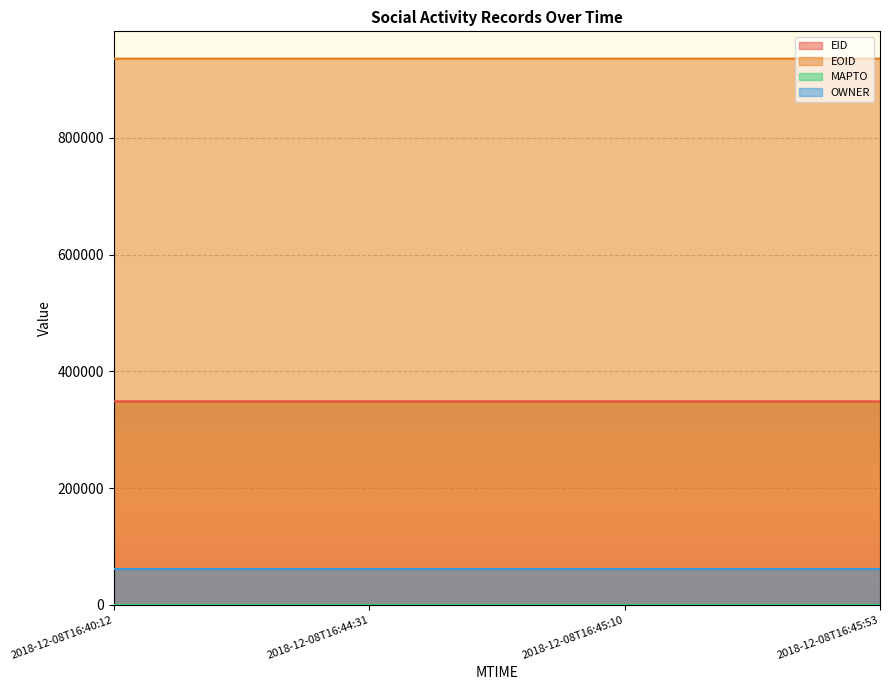

True or false: EOID and EID cross at least once.

False